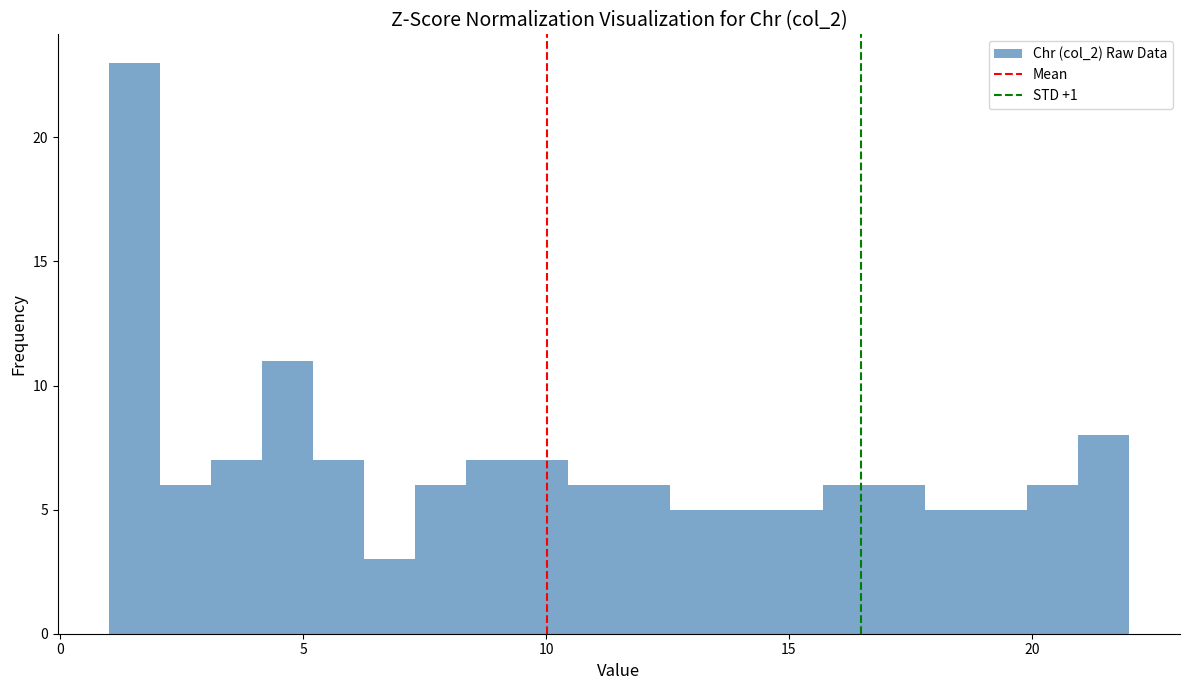

Read against the x-axis, roughly where is the centre of the tallest bar?

1.5